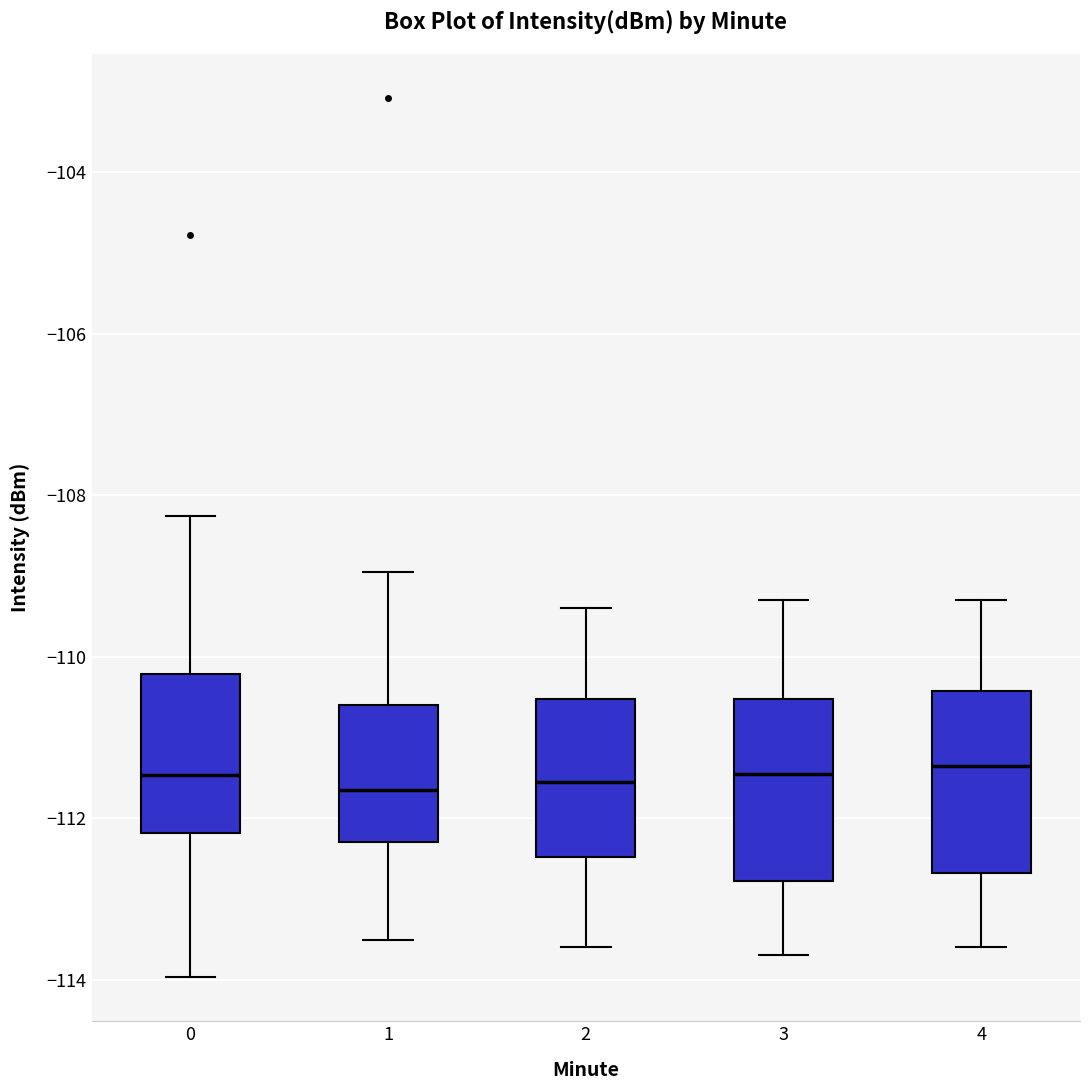

Where does the lower whisker of the box at x = 0 end on the y-axis? The values are not printed on the chart, so give them approximately, as read against the axis.

-114.0